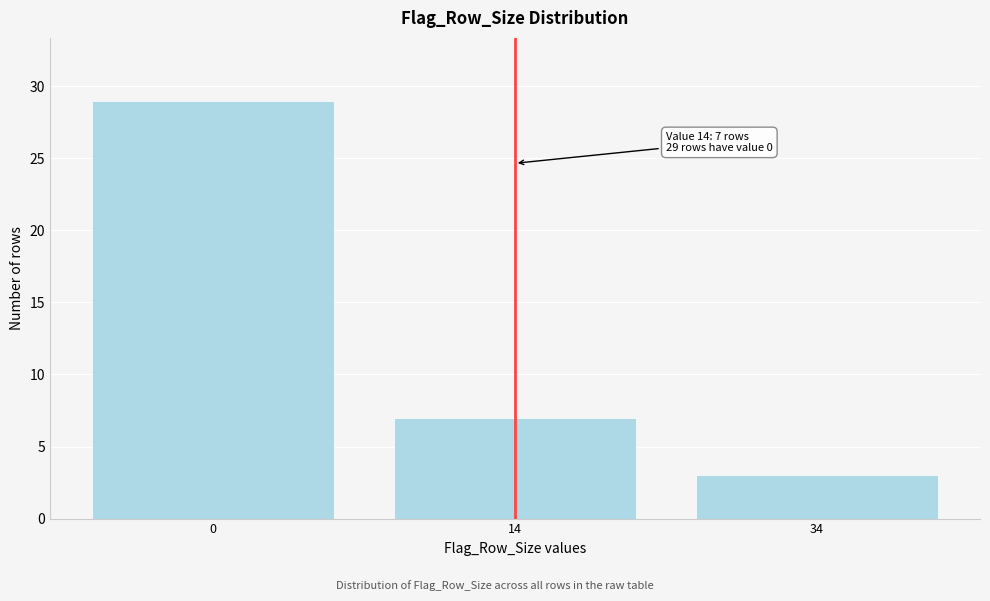

Reading left to right, what are all the values shown in this chart?

0=29	14=7	34=3